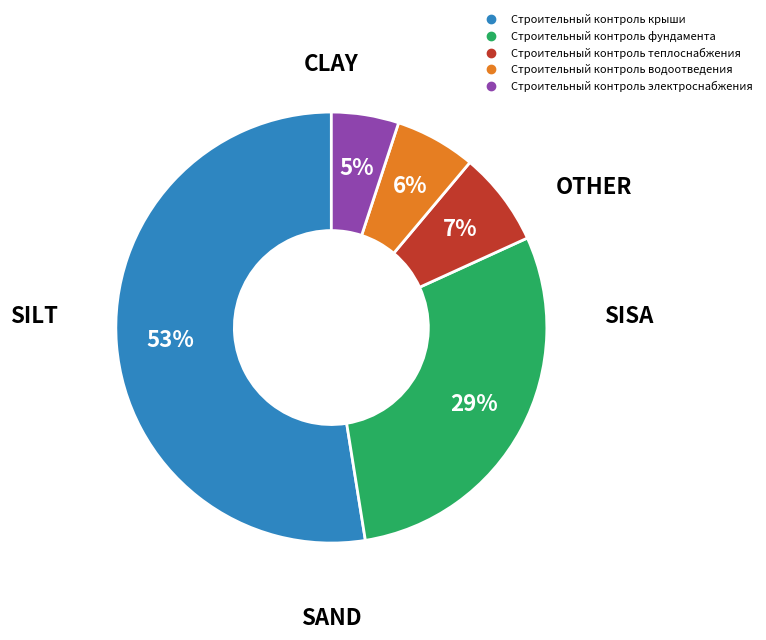

Which category accounts for the majority?

Строительный контроль крыши